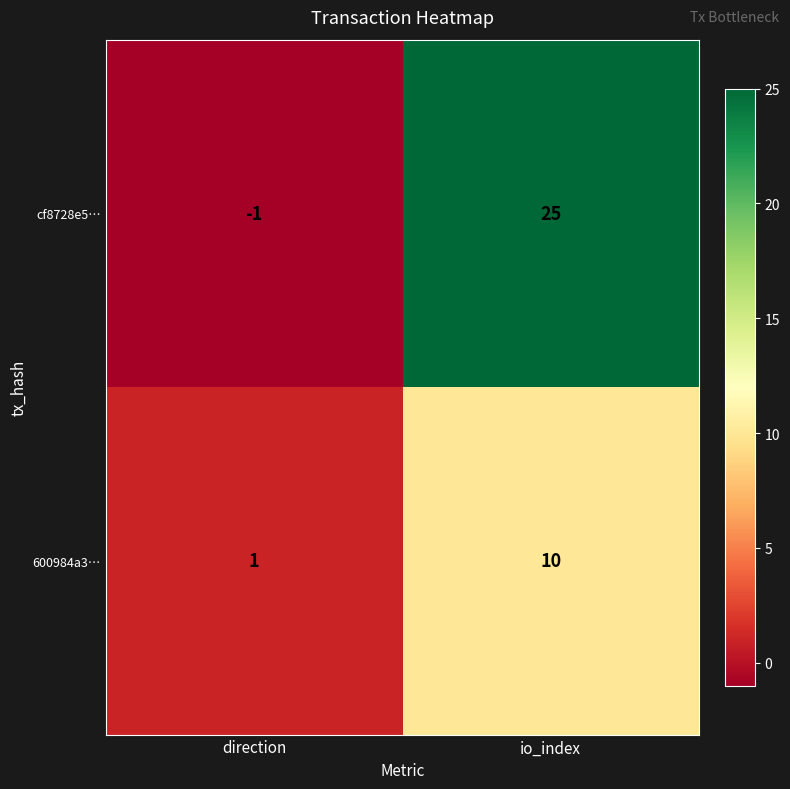

Which series changed the most between direction and io_index?

cf8728e5…